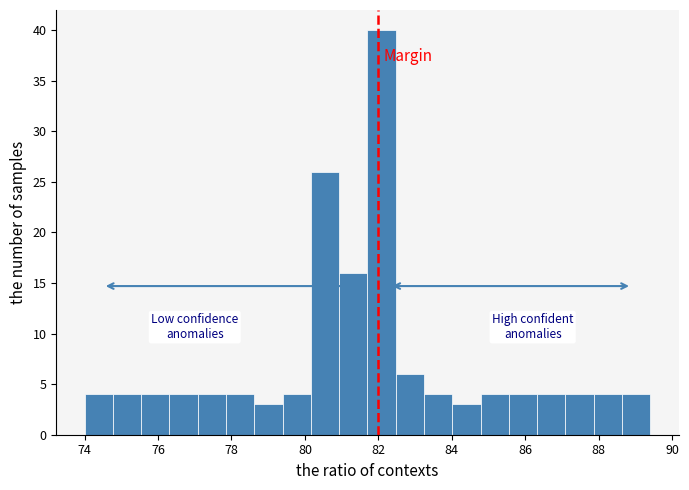

Read against the x-axis, roughly where is the centre of the tallest bar?

82.0